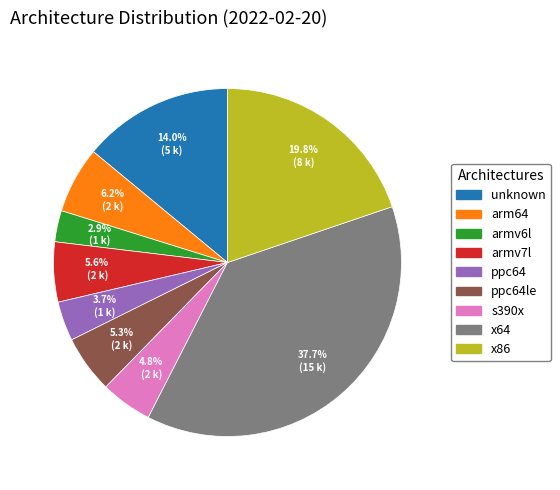

Is there a majority slice in this chart?

No